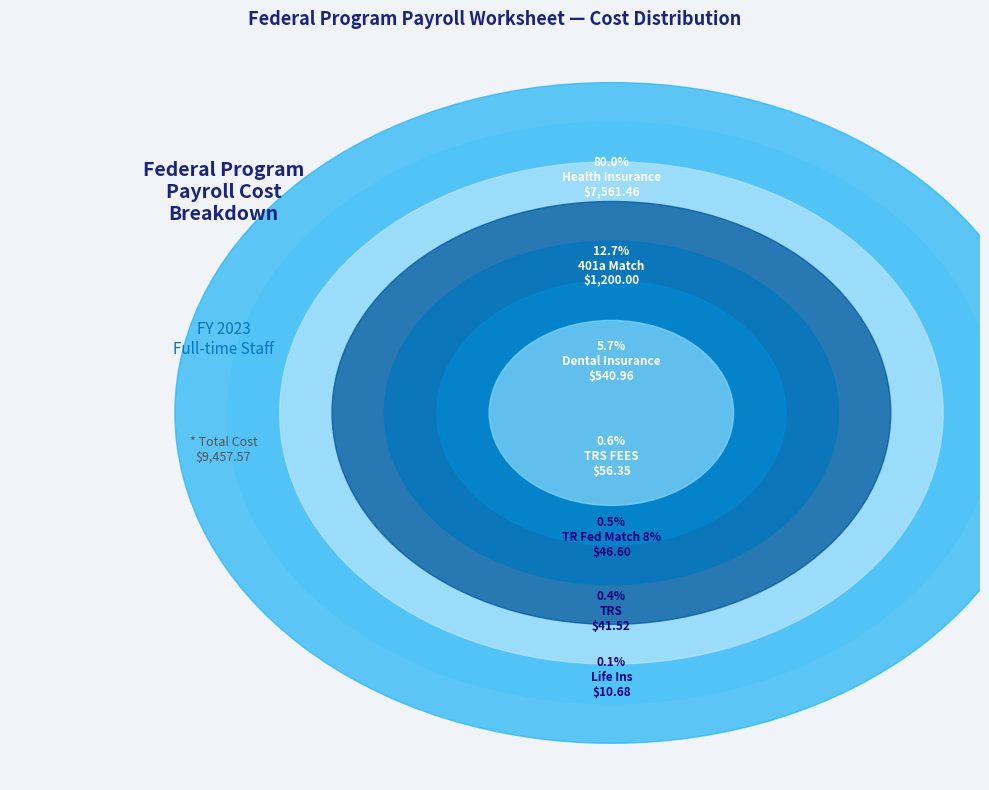

What is the majority slice?

Health Insurance